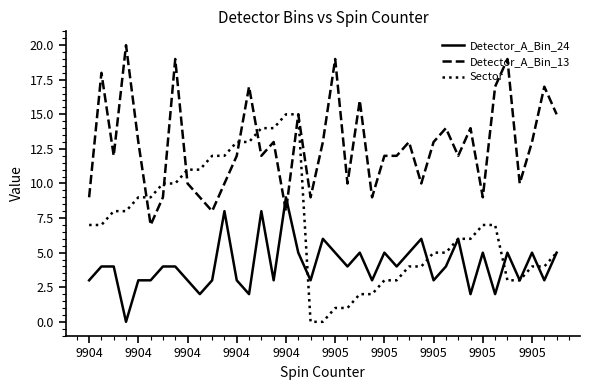

What is the greatest value displayed?

20